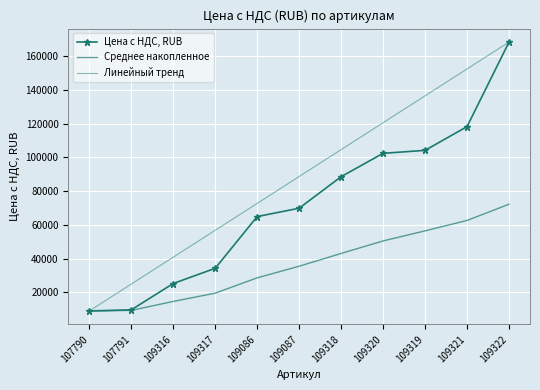

Where does the Среднее накопленное series first go above 35438?

109087